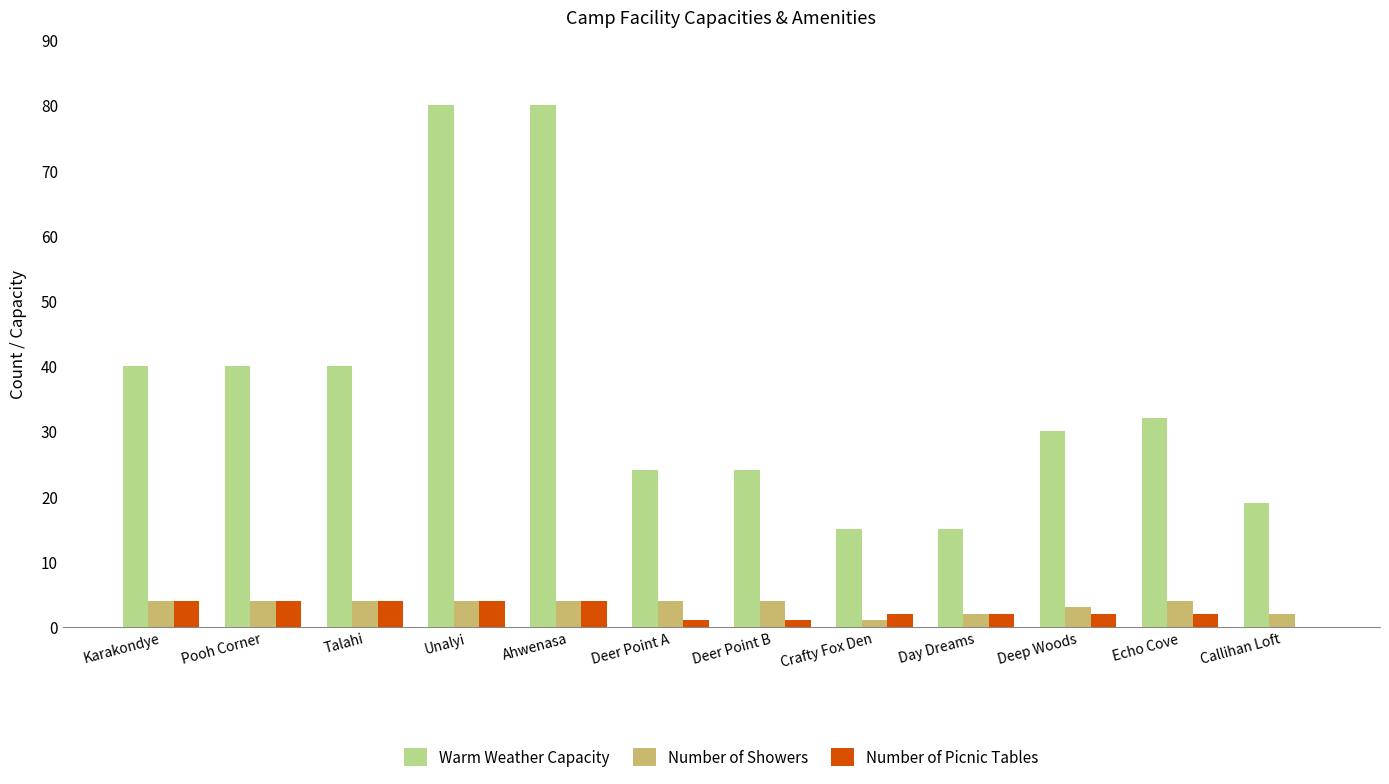

What is the maximum value shown in the chart?

80